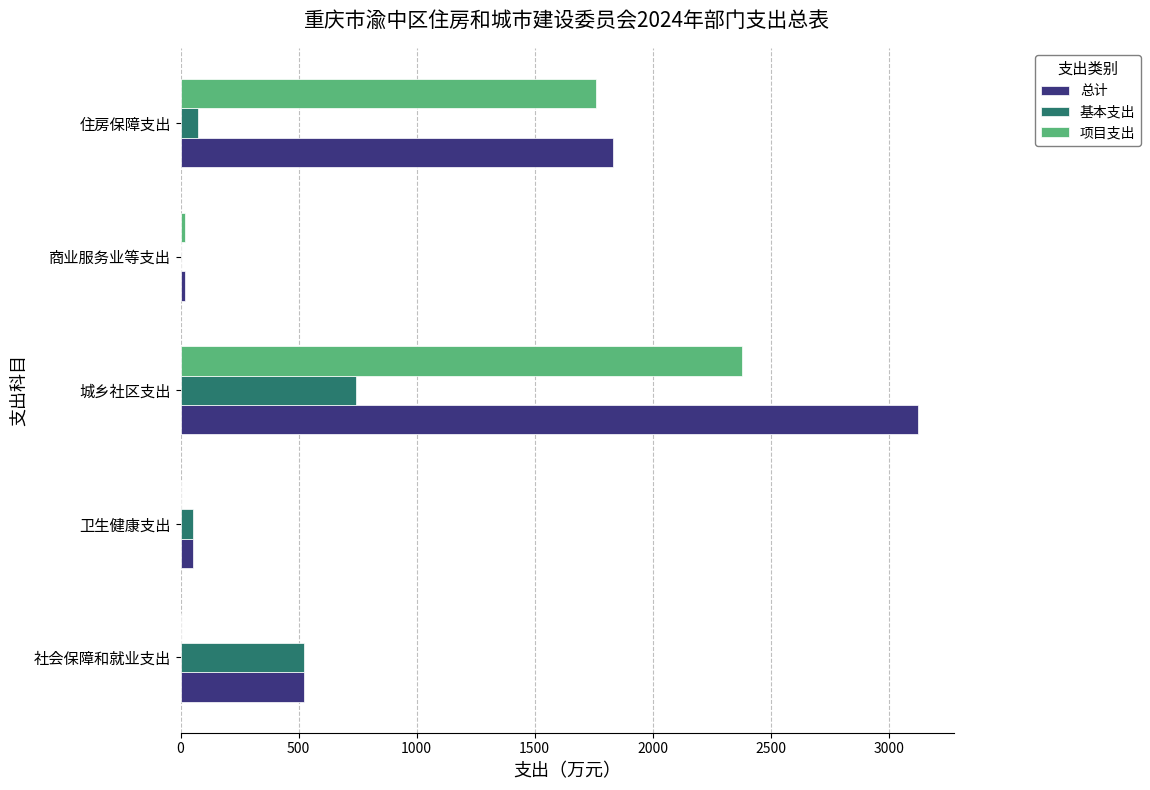

What is the sum of all 基本支出 values?

1393.4